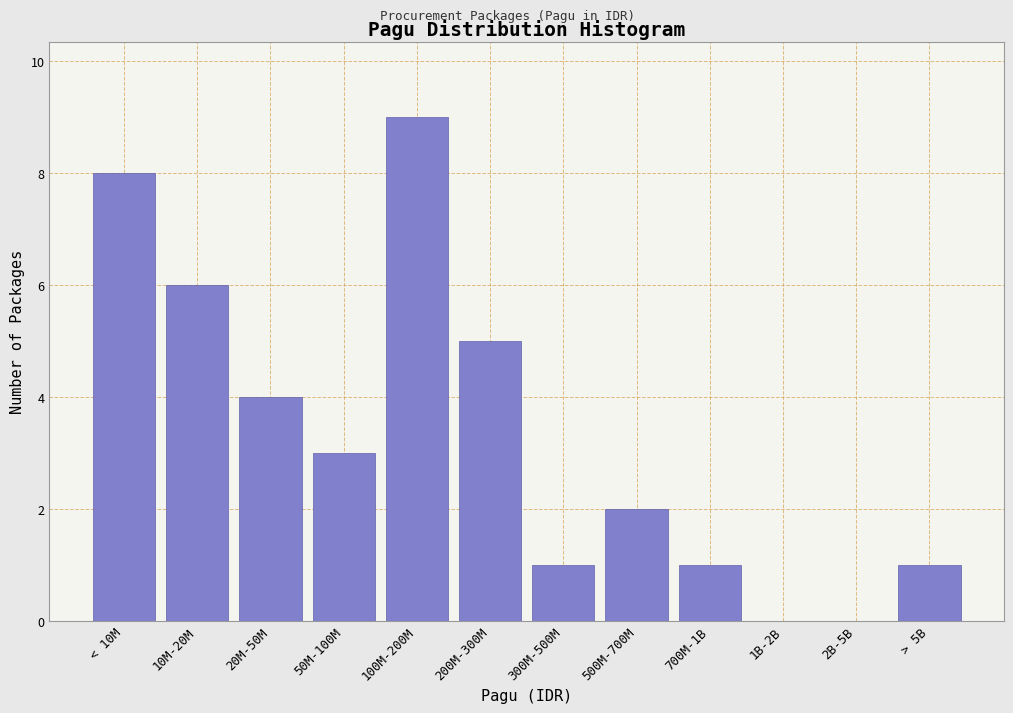

Reading left to right, what are all the values shown in this chart?

< 10M=8	10M-20M=6	20M-50M=4	50M-100M=3	100M-200M=9	200M-300M=5	300M-500M=1	500M-700M=2	700M-1B=1	1B-2B=0	2B-5B=0	> 5B=1